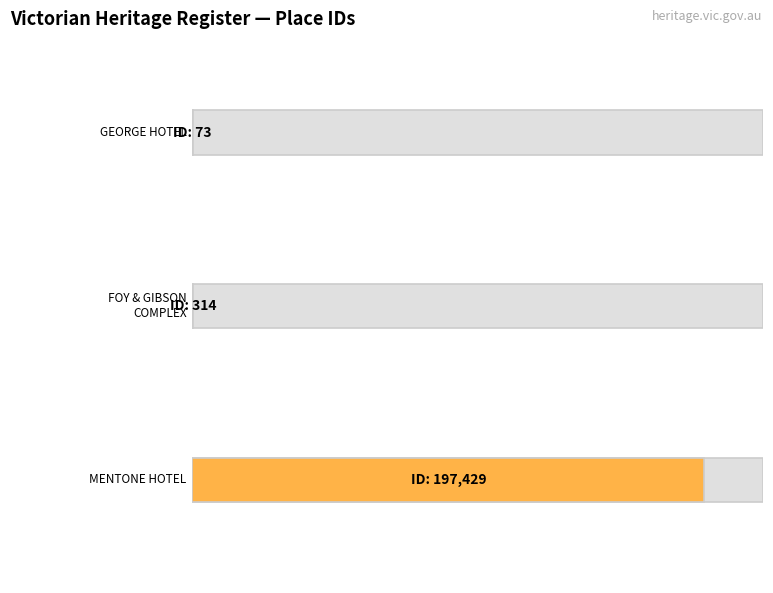

Rank the categories by value from highest to lowest.

MENTONE HOTEL, PART OF FORMER FOY AND GIBSON COMPLEX, GEORGE HOTEL